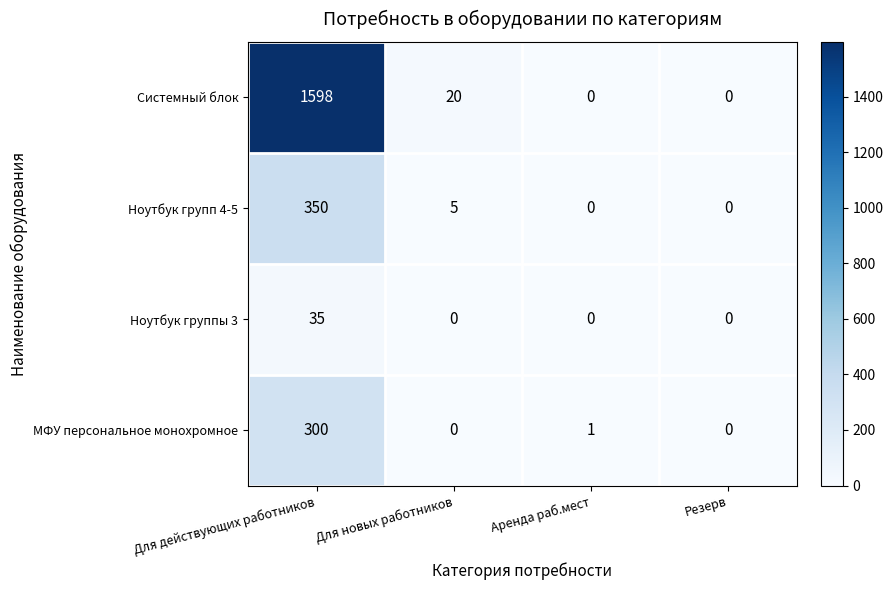

What is the difference between the Ноутбук группы 3 values at Аренда раб.мест and Для действующих работников?

35